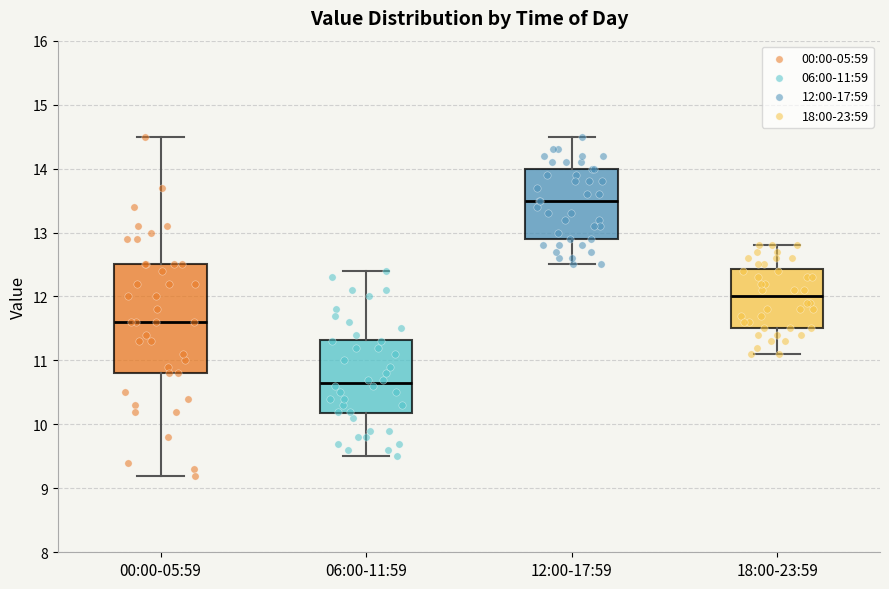

Reading left to right, transcribe this box plot: for each box, give where its median line is, the range the box spans, and where its two whiskers end, as read against the y-axis. The values are not printed on the chart, so give them approximately, as read against the axis.

00:00-05:59: median 11.6, box 10.8 to 12.5, whiskers 9.2 to 14.5
06:00-11:59: median 10.7, box 10.2 to 11.3, whiskers 9.5 to 12.4
12:00-17:59: median 13.5, box 12.9 to 14.0, whiskers 12.5 to 14.5
18:00-23:59: median 12.0, box 11.5 to 12.4, whiskers 11.1 to 12.8